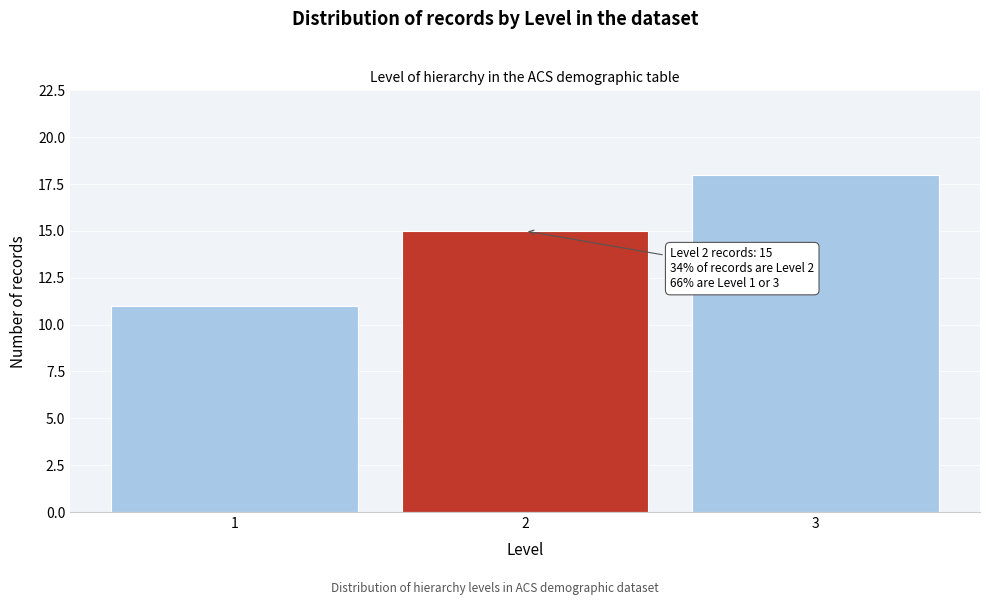

Reading left to right, transcribe all the data shown in this chart.

11	15	18